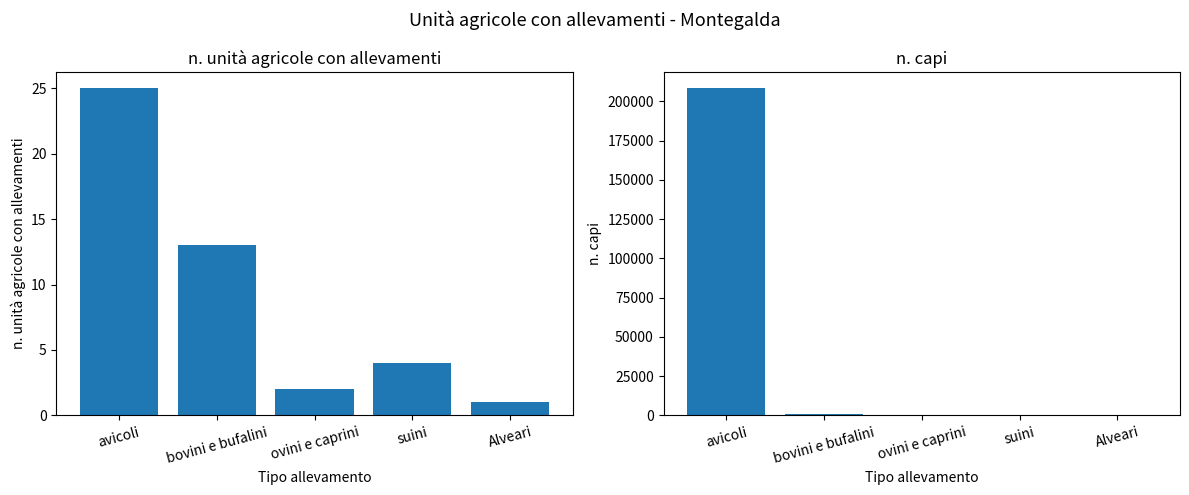

What is the sum of all n. capi values?

209421